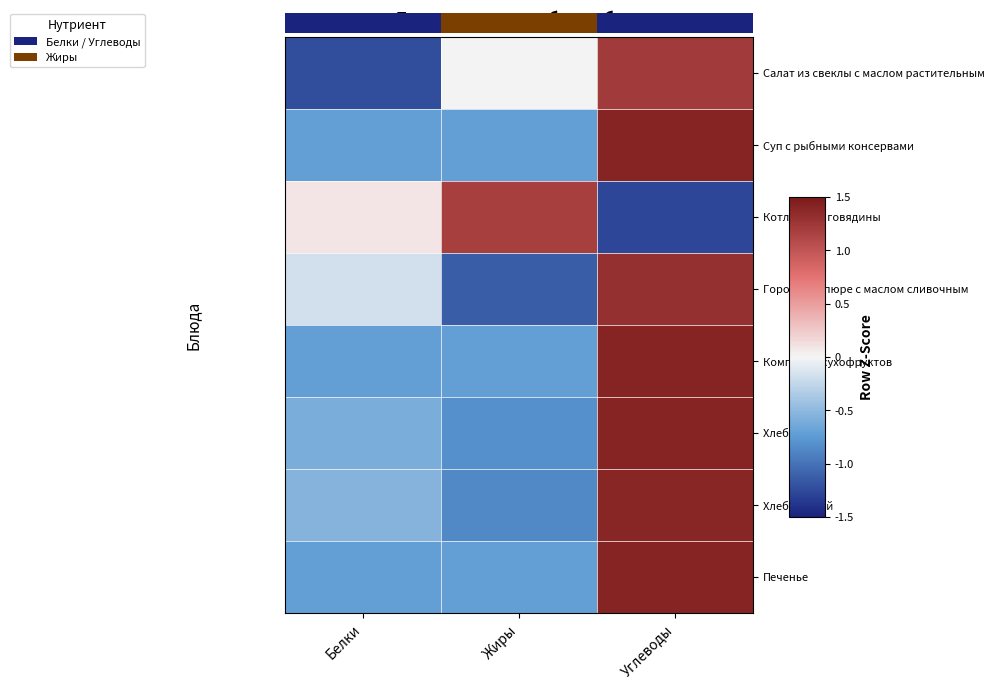

Reading left to right, extract all data points from this chart.

Салат из свеклы с маслом растительным: Белки=-1.2	Жиры=0.0	Углеводы=1.2
Суп с рыбными консервами: Белки=-0.7	Жиры=-0.7	Углеводы=1.4
Котлеты из говядины: Белки=0.1	Жиры=1.2	Углеводы=-1.3
Гороховое пюре с маслом сливочным: Белки=-0.2	Жиры=-1.1	Углеводы=1.3
Компот из сухофруктов: Белки=-0.7	Жиры=-0.7	Углеводы=1.4
Хлеб белый: Белки=-0.6	Жиры=-0.8	Углеводы=1.4
Хлеб чёрный: Белки=-0.5	Жиры=-0.9	Углеводы=1.4
Печенье: Белки=-0.7	Жиры=-0.7	Углеводы=1.4